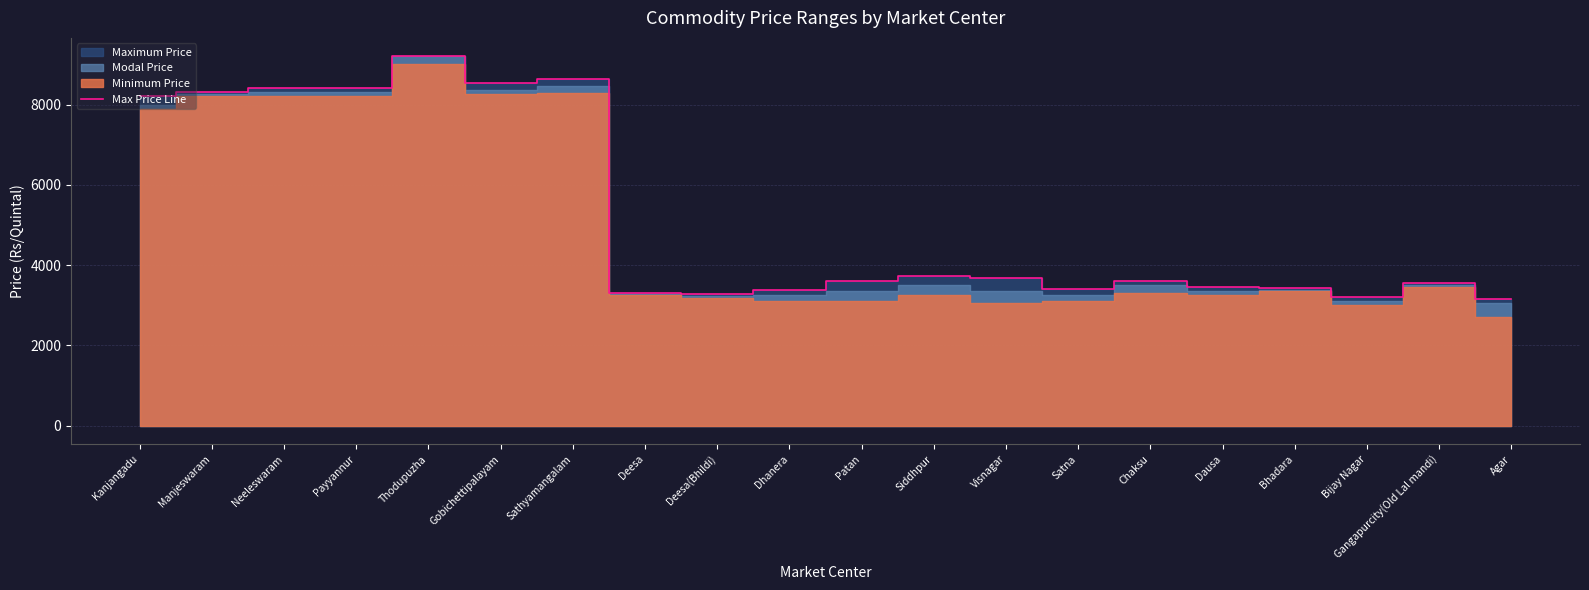

The chart shows a value of 662 at Bijay Nagar. True or false?

False